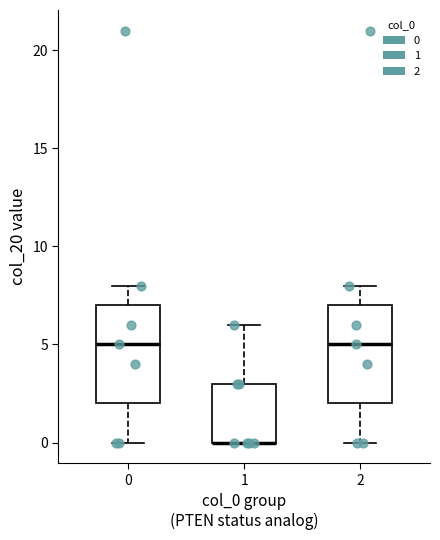

Where is the upper edge of the box at x = 2 on the y-axis? The values are not printed on the chart, so give them approximately, as read against the axis.

7